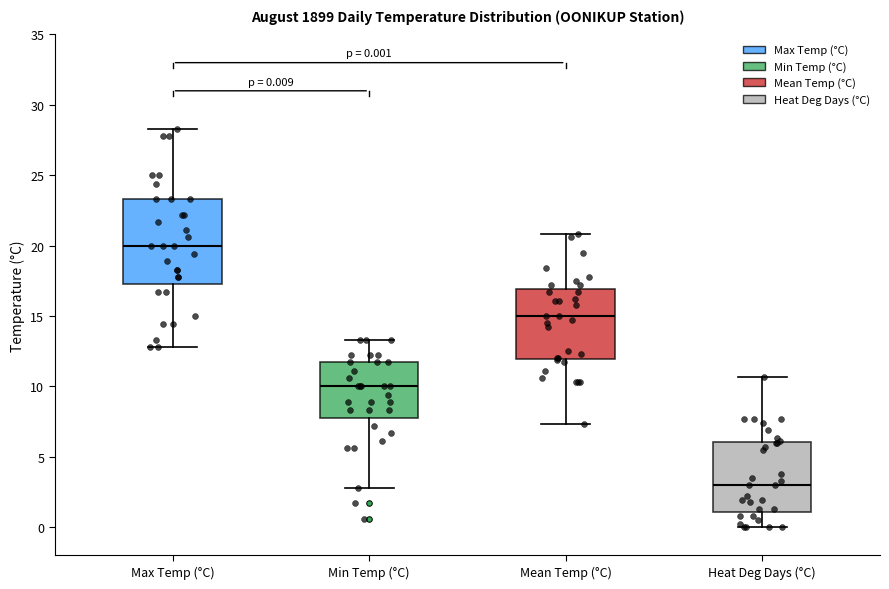

Which box is the tallest, from its lower edge to its upper edge?

Max Temp (°C)